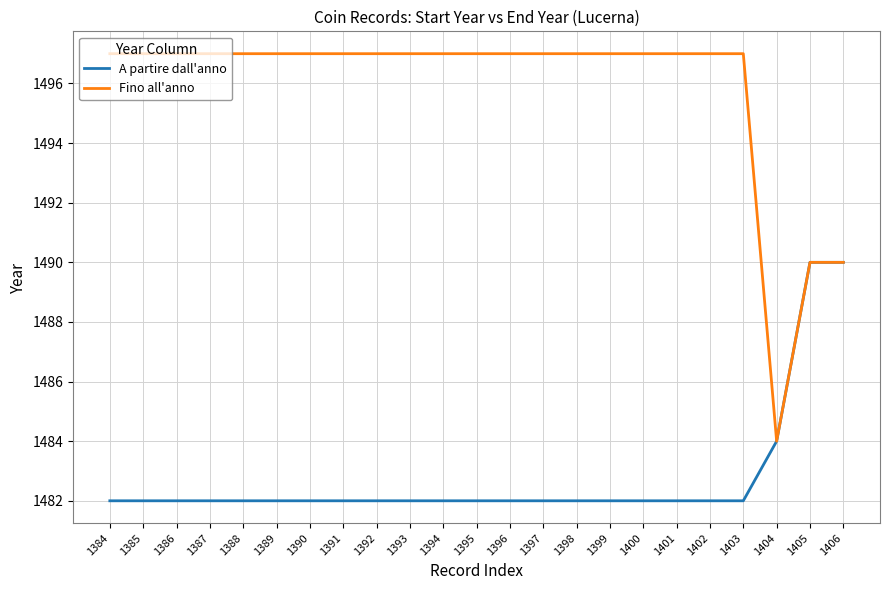

What is the maximum value for A partire dall'anno?

1490